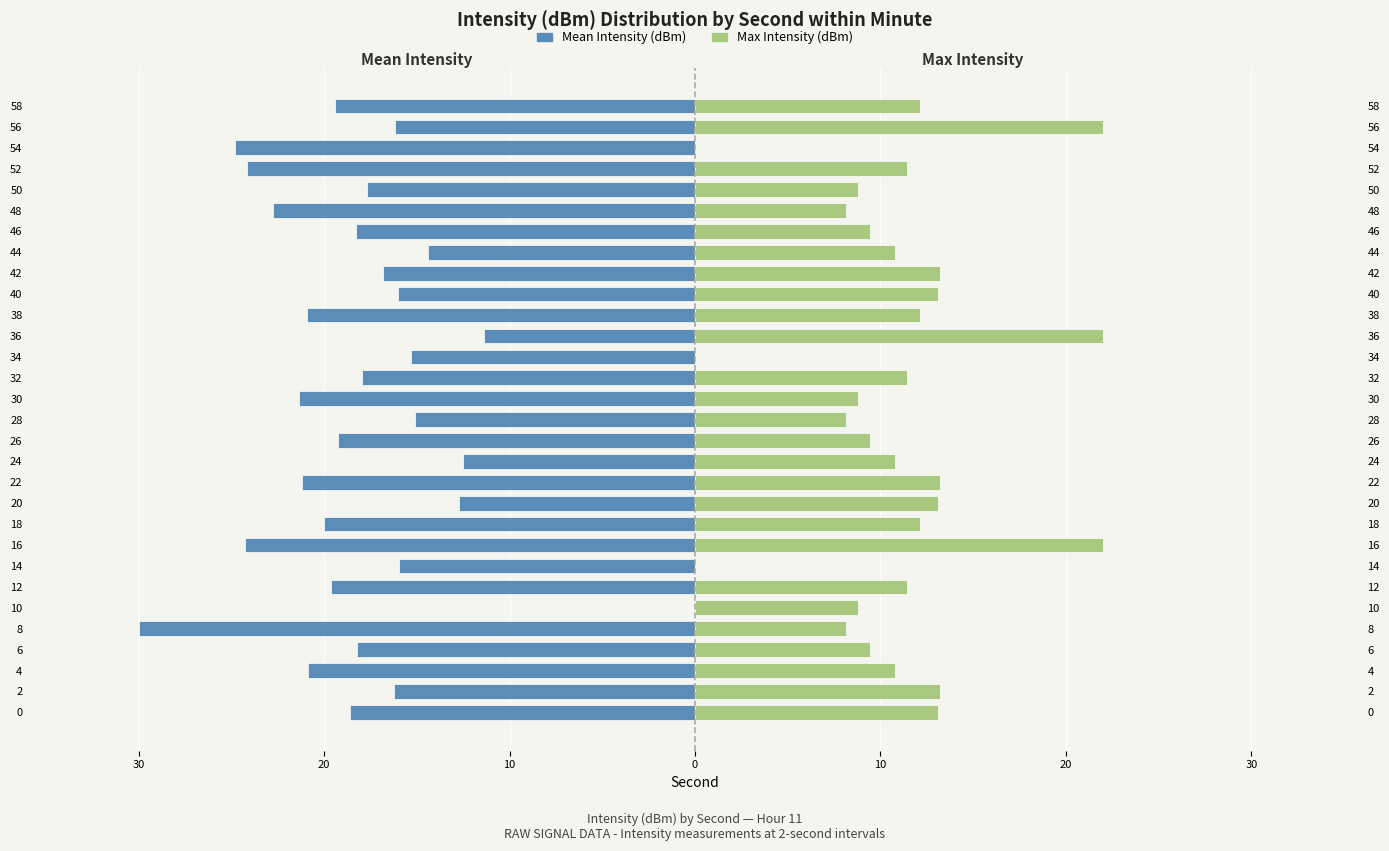

Which series changed the most between 48 and 54?

Max Intensity (dBm)